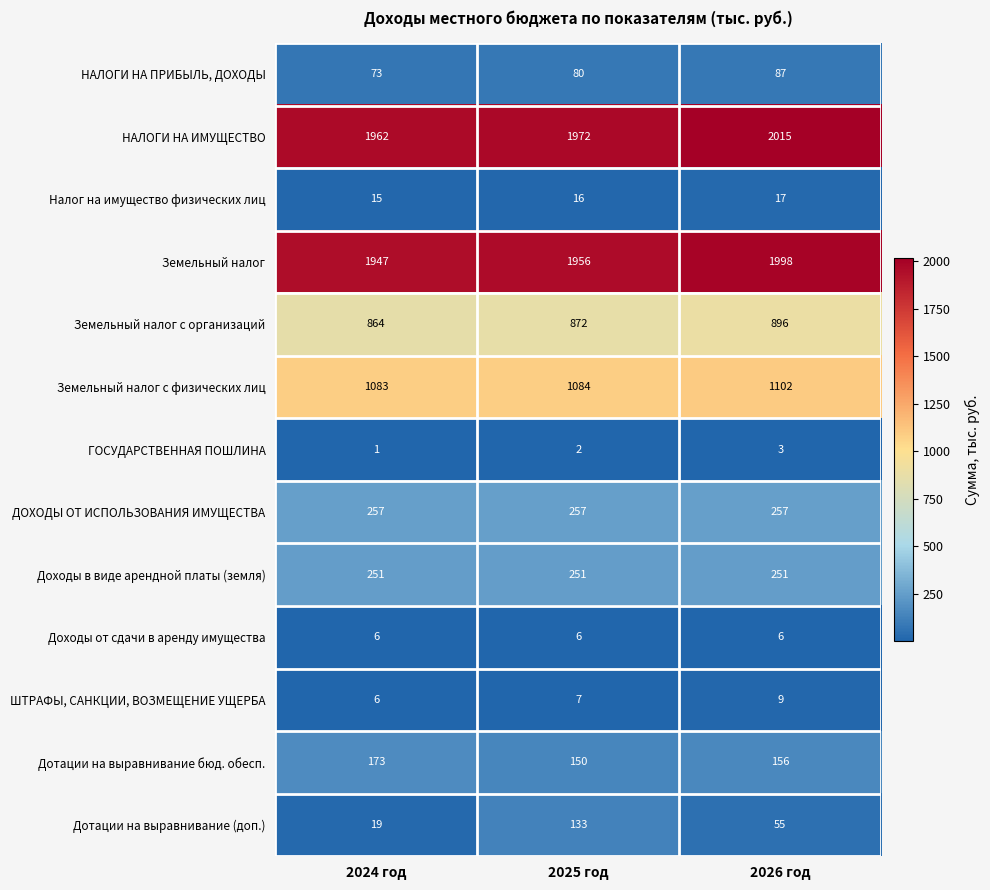

Which series has the widest spread of values?

Дотации на выравнивание (доп.)